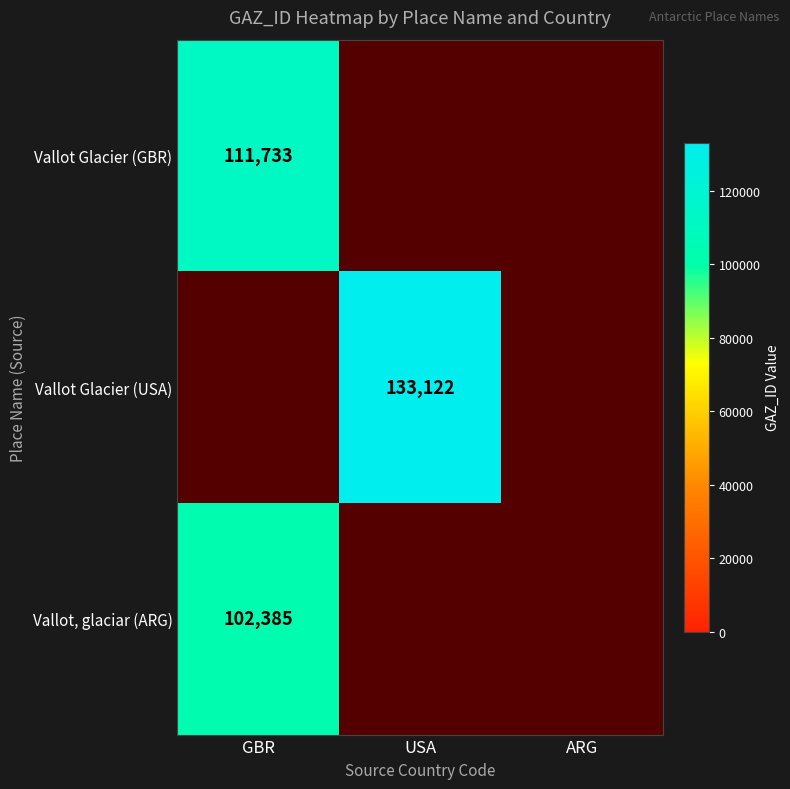

The Vallot Glacier (USA) series shows 133122 at USA. True or false?

True